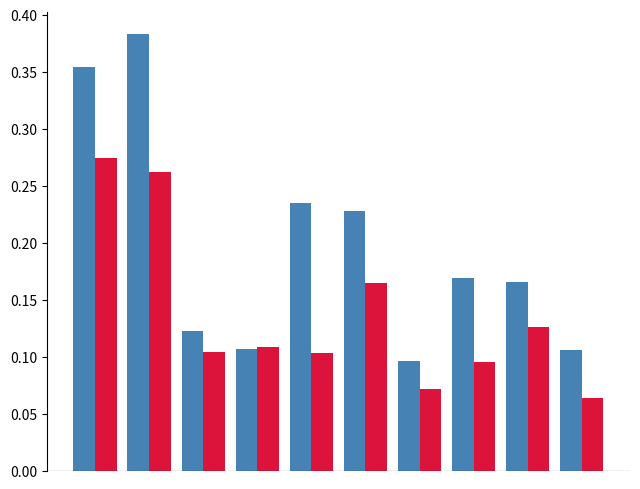

Does the chart contain any negative values?

No